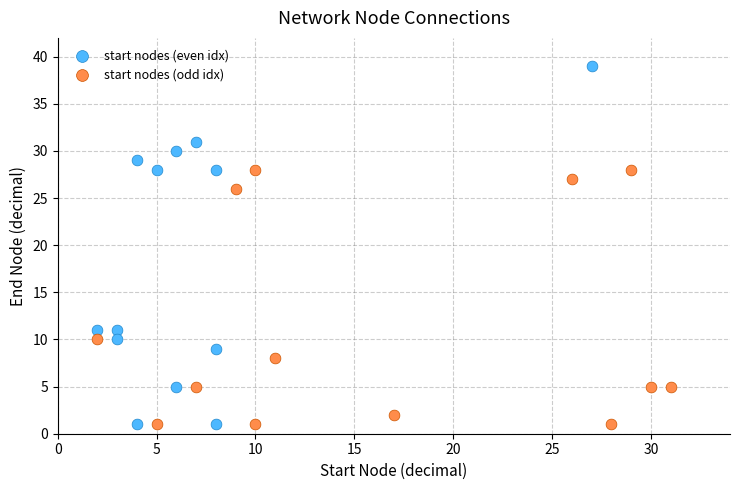

Which series has the largest Y range (max minus min)?

start nodes (even idx)